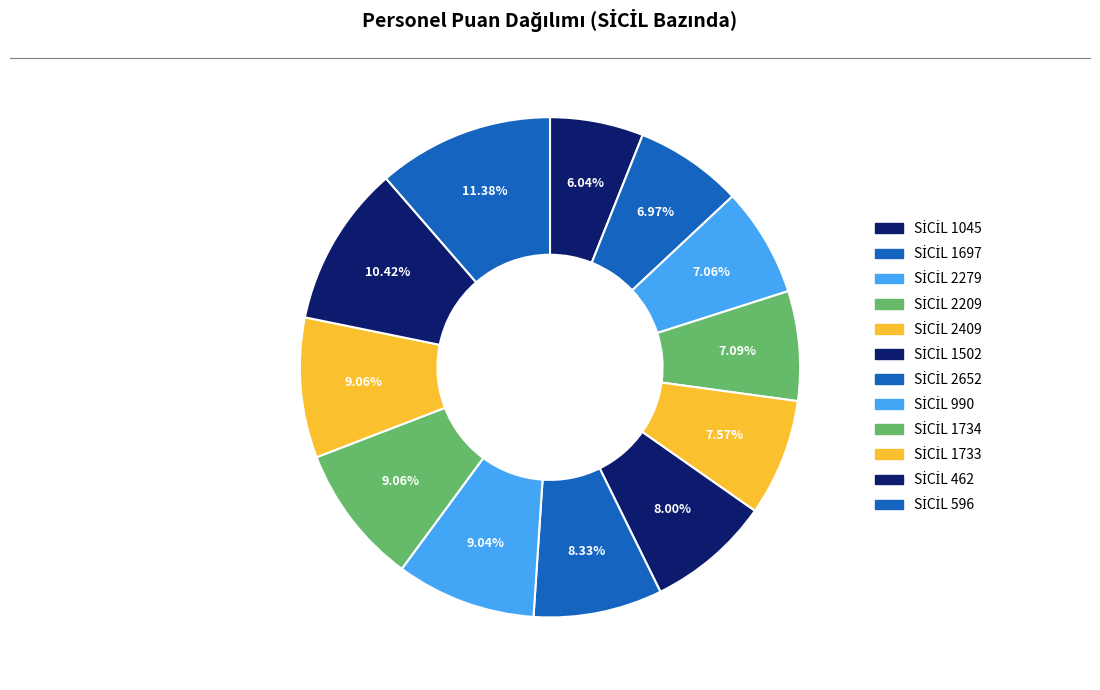

To the nearest percent, what is the average slice percentage?

8%